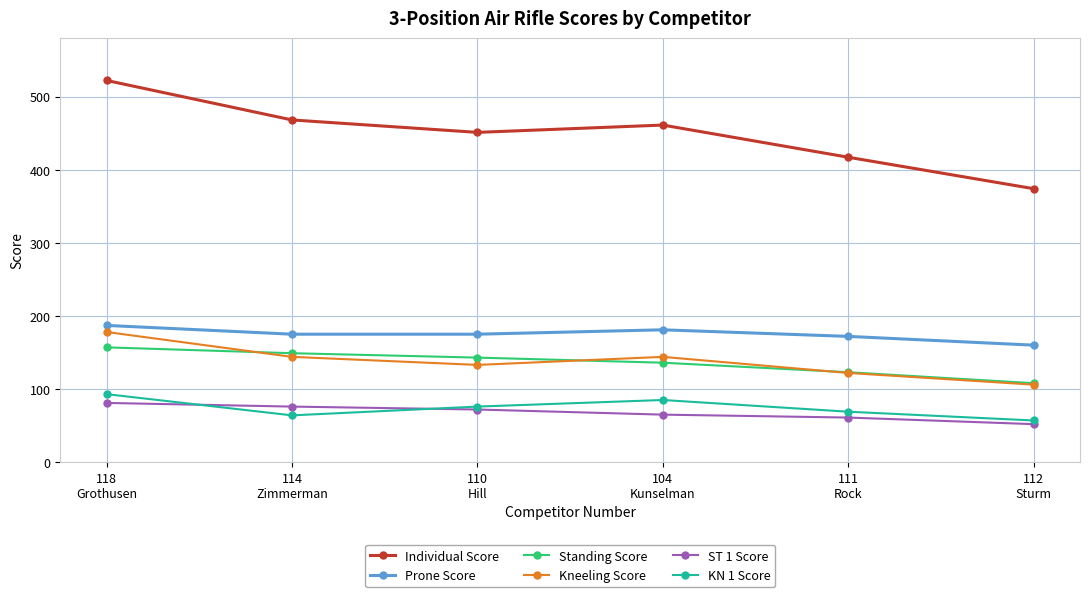

What is the average value of the Prone Score series?

175